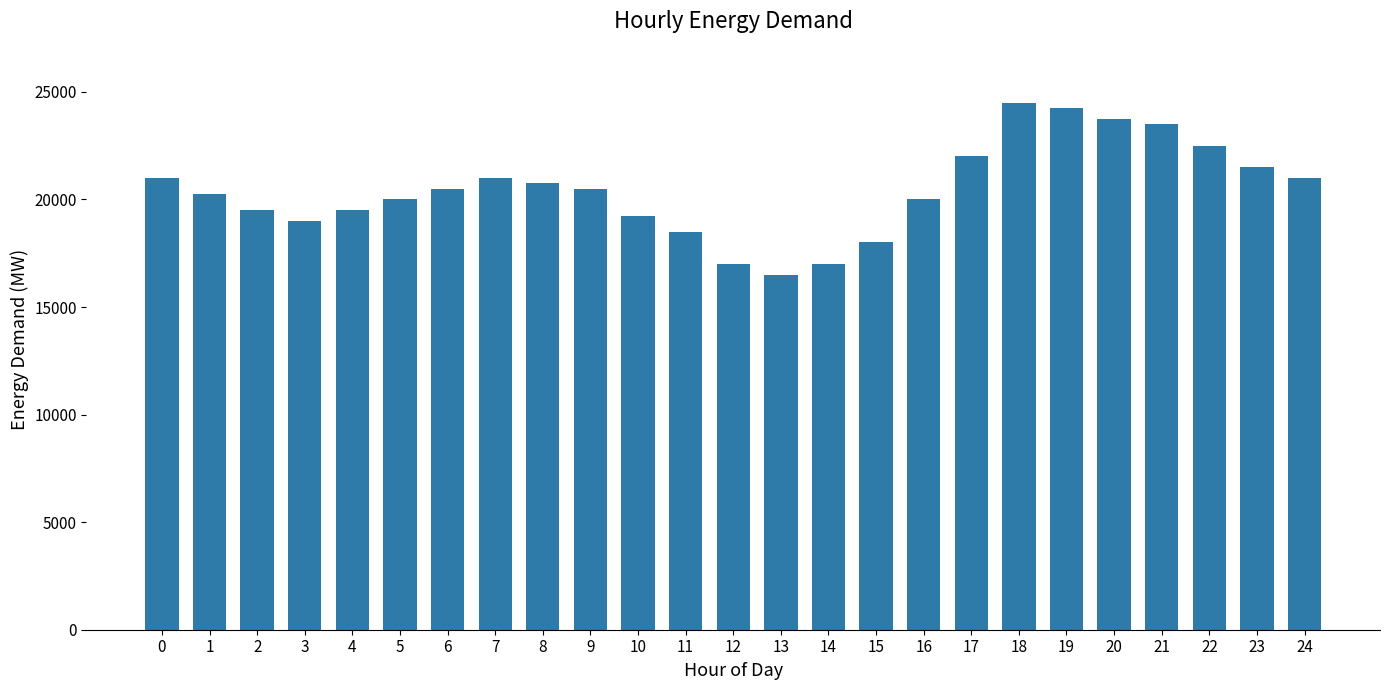

What is the value of the 25th bar from the left?

21000